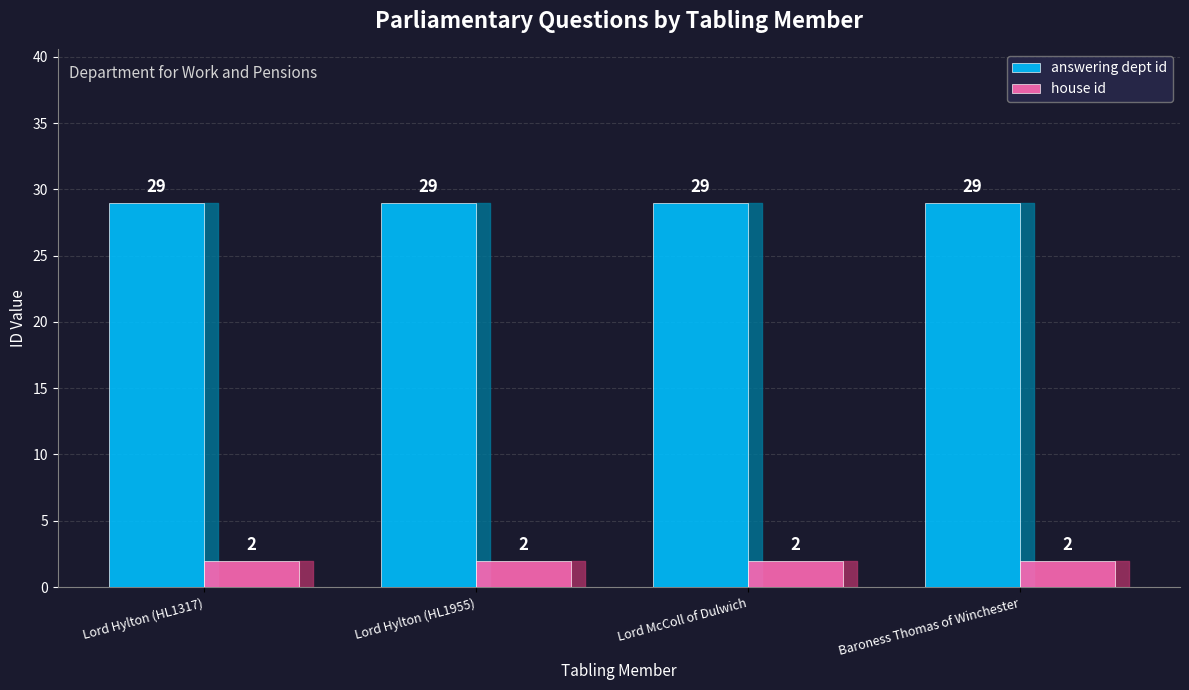

What is the spread (max minus min) of values at Lord Hylton (HL1955)?

27